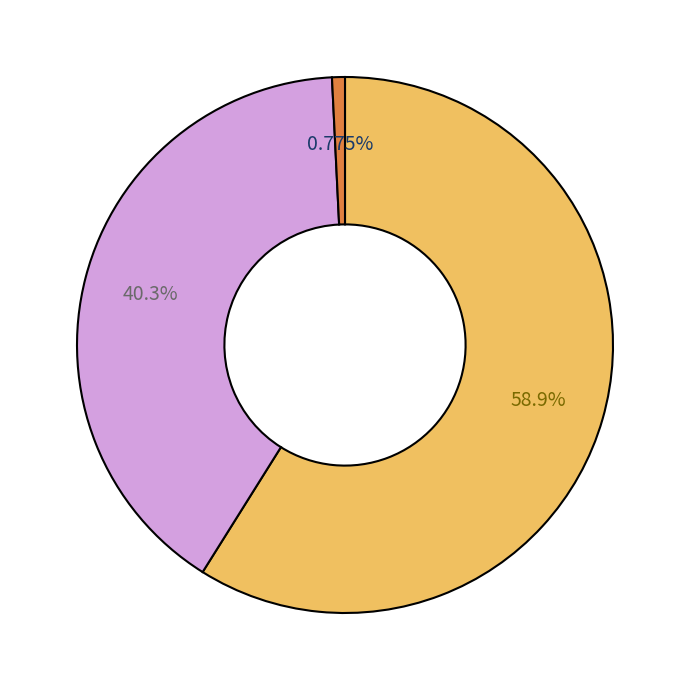

Is there any slice that represents more than half of the pie?

Yes